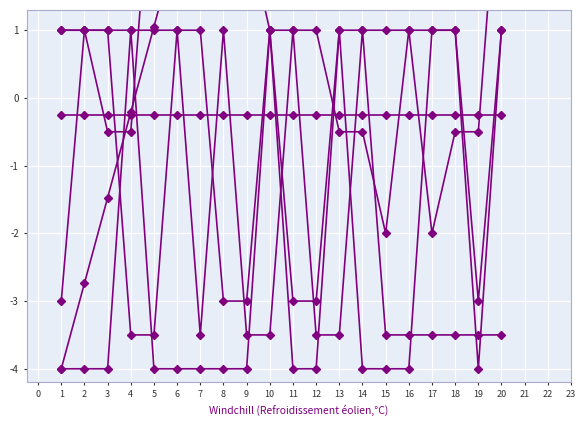

Reading left to right, transcribe all the data shown in this chart.

Ranking: -4.0	-2.7	-1.5	-0.2	1.1	2.3	3.6	4.8	6.1	7.4	8.6	9.9	11.2	12.4	13.7	14.9	16.2	17.5	18.7	20.0
Total JAMA: 1.0	1.0	-0.5	-0.5	4.0	4.0	4.0	2.5	2.5	1.0	1.0	1.0	-0.5	-0.5	-2.0	1.0	-2.0	-0.5	-0.5	4.0
App Drug: 1.0	1.0	1.0	-3.5	-3.5	1.0	-3.5	1.0	-3.5	-3.5	1.0	-3.5	-3.5	1.0	-3.5	-3.5	-3.5	-3.5	-3.5	-3.5
Lifestyle: -3.0	1.0	1.0	1.0	1.0	1.0	1.0	-3.0	-3.0	1.0	-3.0	-3.0	1.0	1.0	1.0	1.0	1.0	1.0	-3.0	1.0
Hygiene: -0.2	-0.2	-0.2	-0.2	-0.2	-0.2	-0.2	-0.2	-0.2	-0.2	-0.2	-0.2	-0.2	-0.2	-0.2	-0.2	-0.2	-0.2	-0.2	-0.2
Supplements: -4.0	-4.0	-4.0	1.0	-4.0	-4.0	-4.0	-4.0	-4.0	1.0	-4.0	-4.0	1.0	-4.0	-4.0	-4.0	1.0	1.0	-4.0	1.0